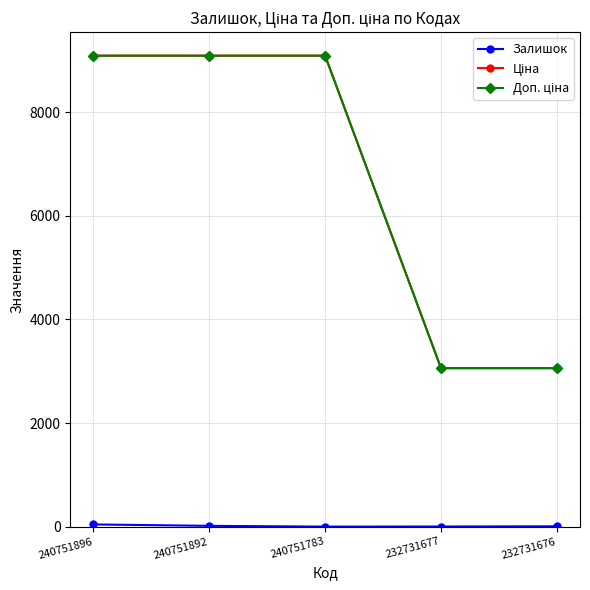

What is the maximum value shown in the chart?

9092.0